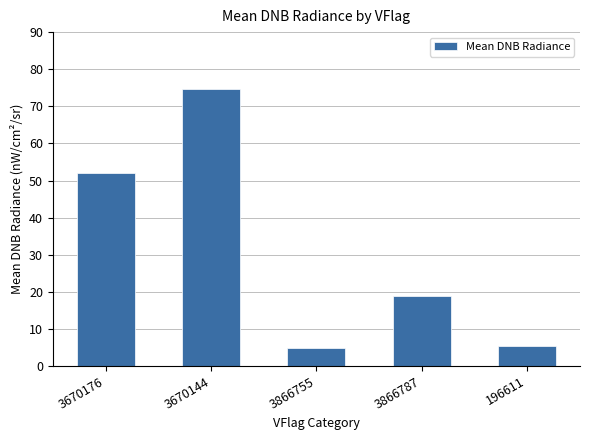

At which label does the data first exceed 18?

3670176